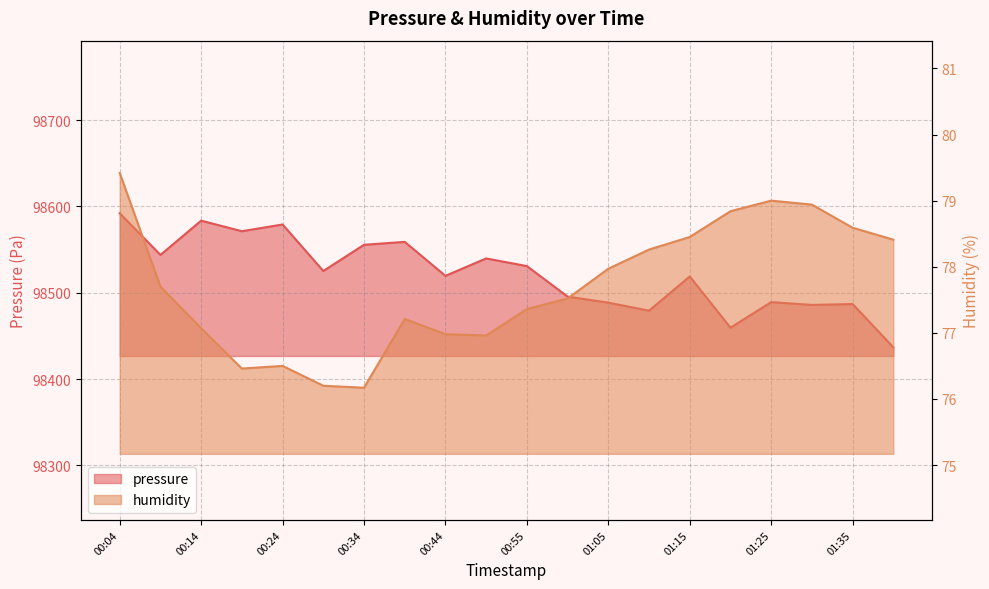

At which category is the sum across all series the highest?

00:04